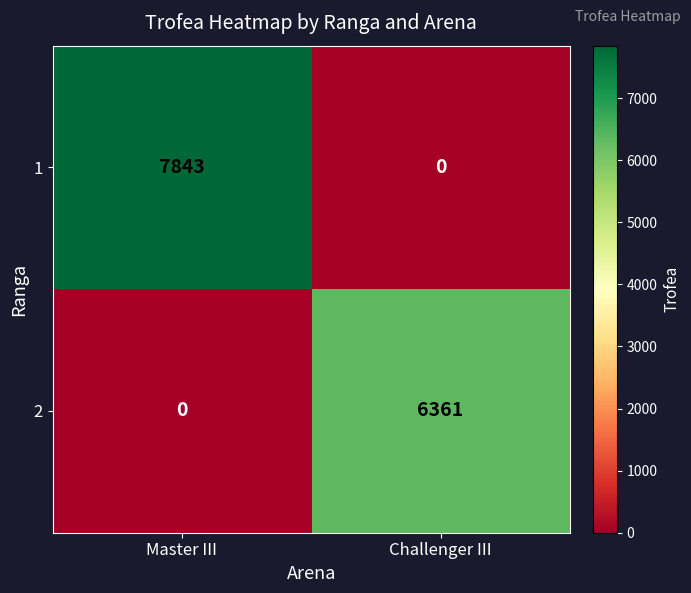

What is the total value across all series at Challenger III?

6361